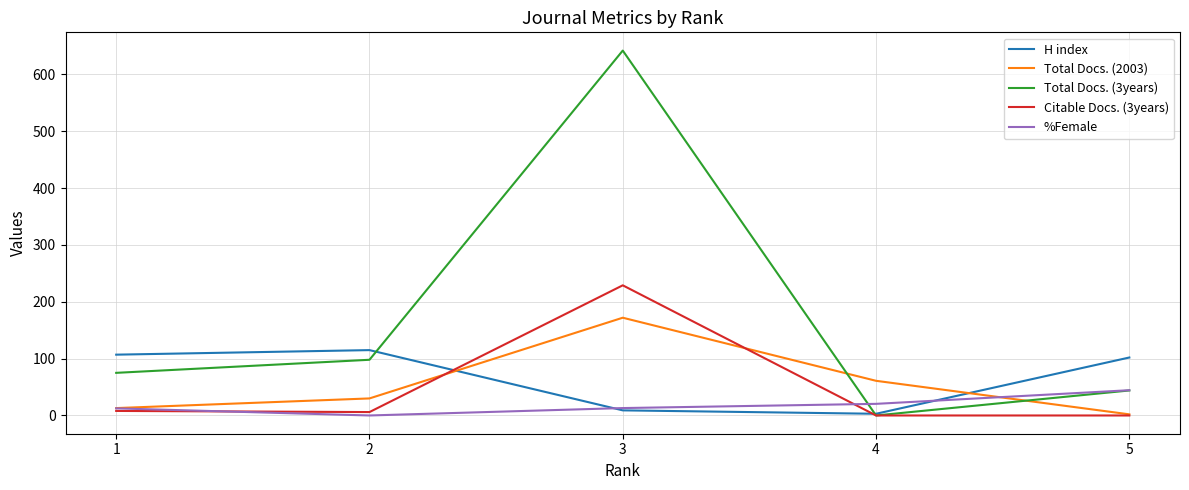

True or false: Total Docs. (2003) and H index intersect in this chart.

True